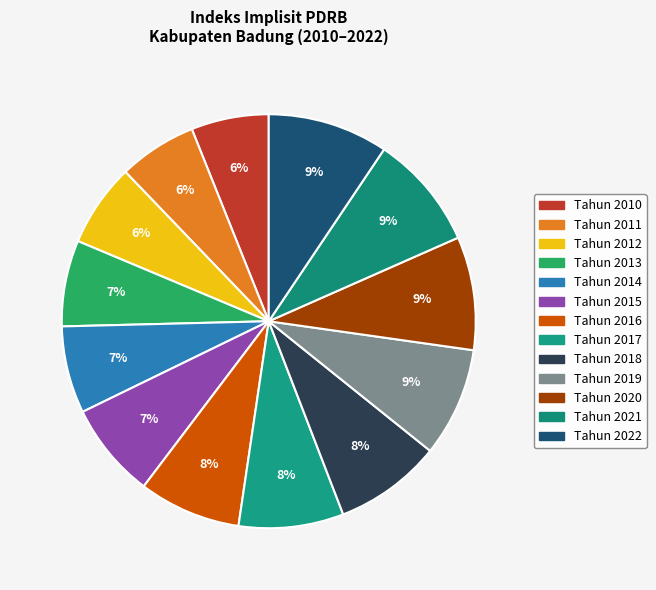

Which has a higher value, Tahun 2013 or Tahun 2017?

Tahun 2017